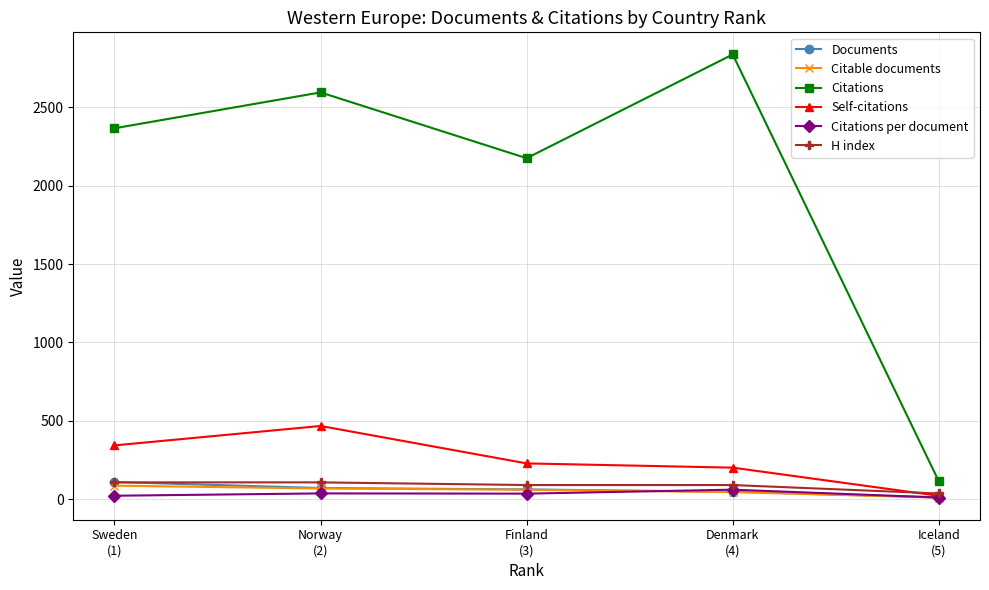

Where is the first local minimum for Citations?

Finland
(3)